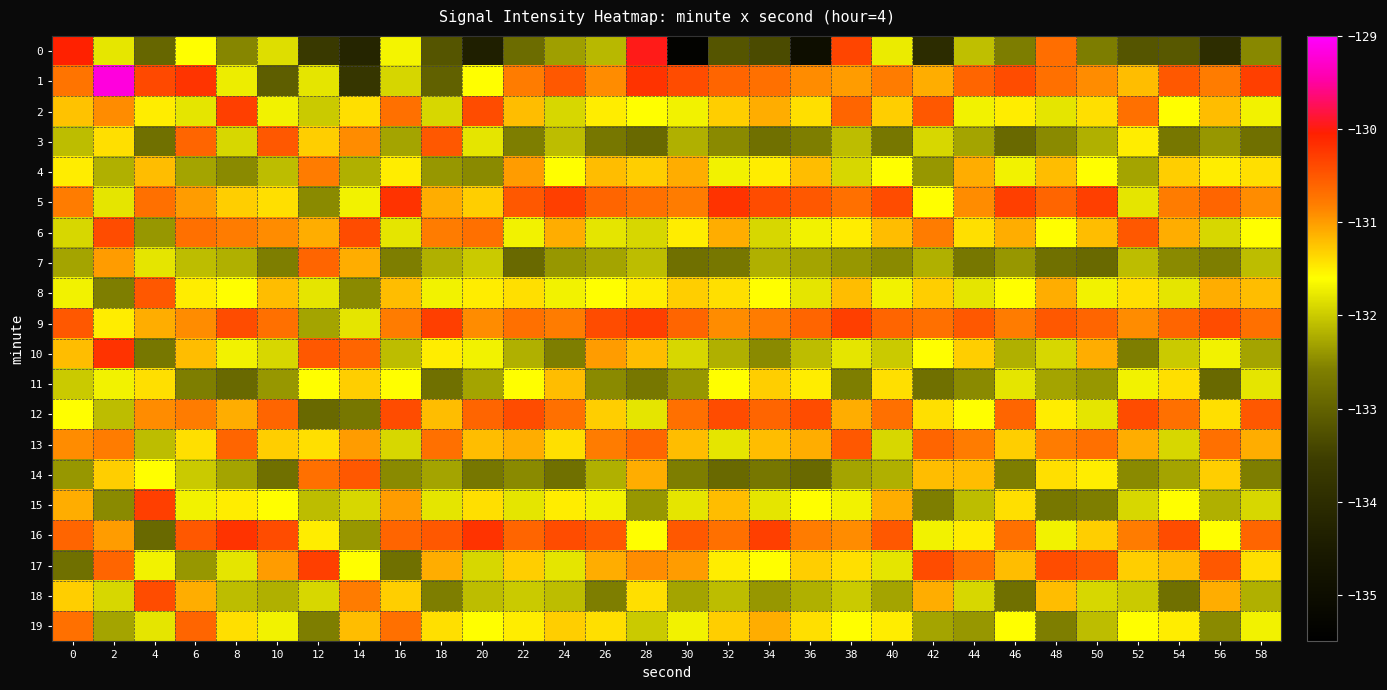

What is the total value across all series at 32?

-2631.3